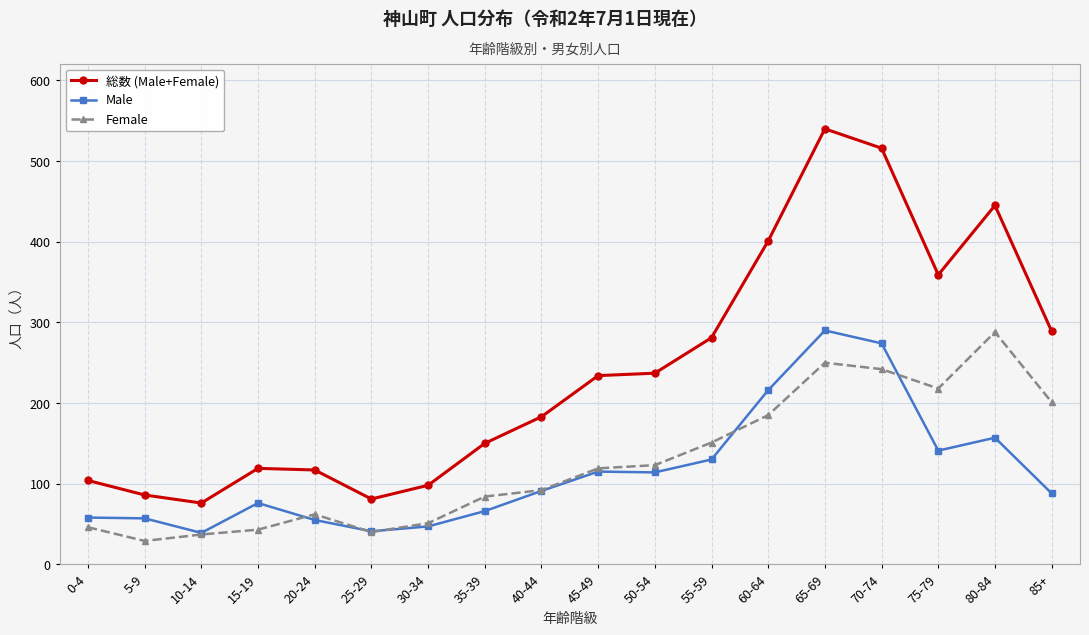

What is the sum of the Male values at 15-19 and 5-9?

133